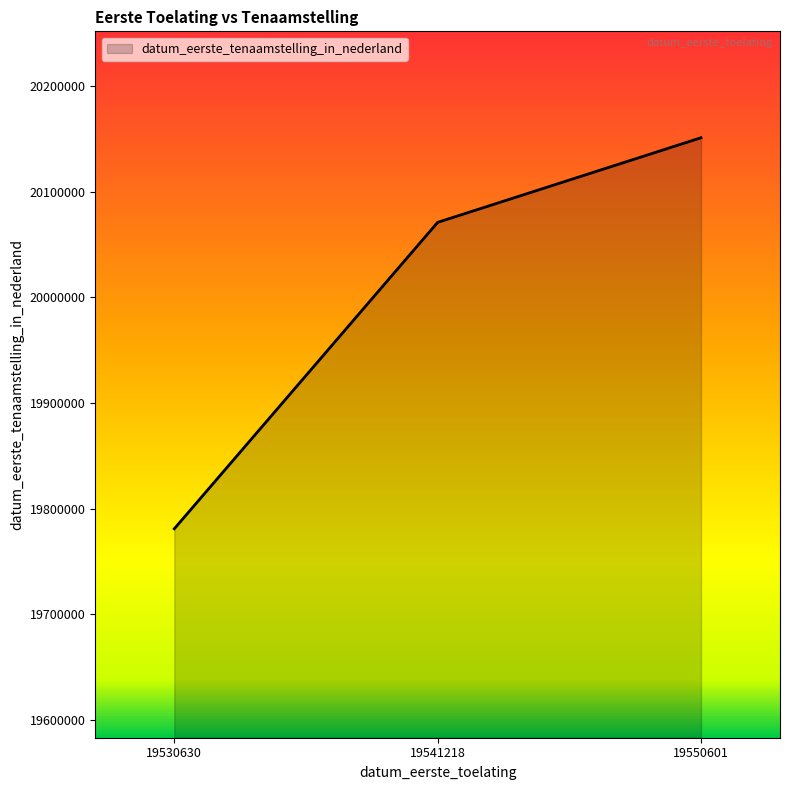

The value at 19541218 is 20070912. True or false?

True